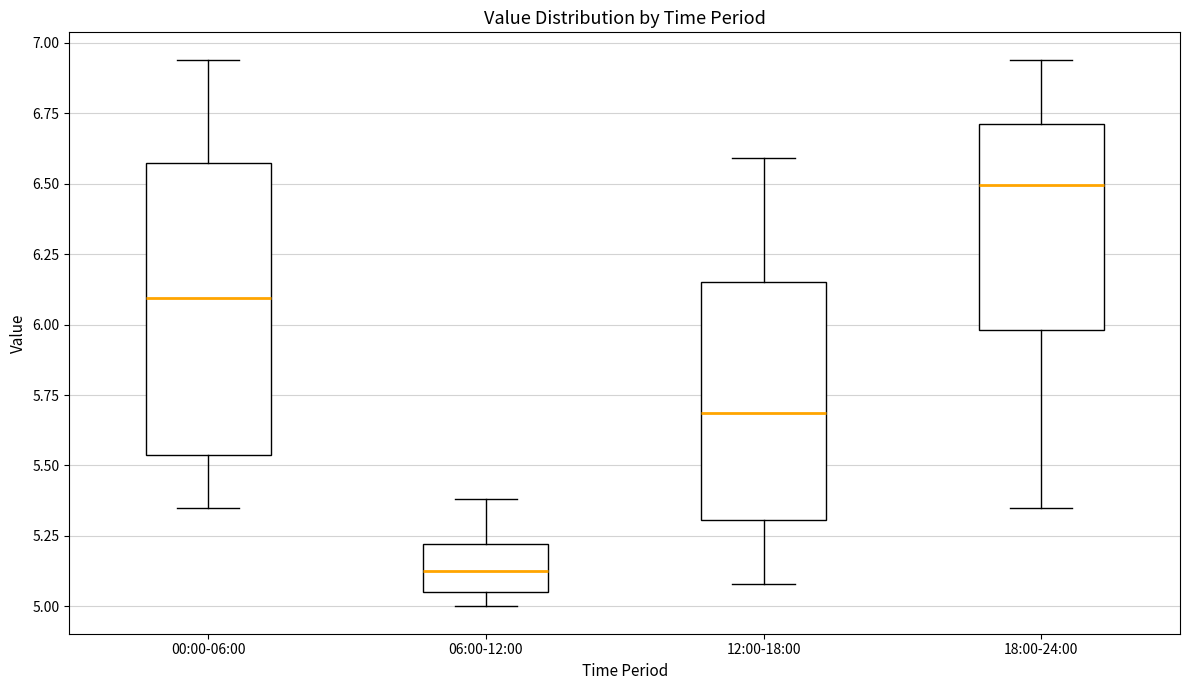

Which box's median line is the highest?

18:00-24:00